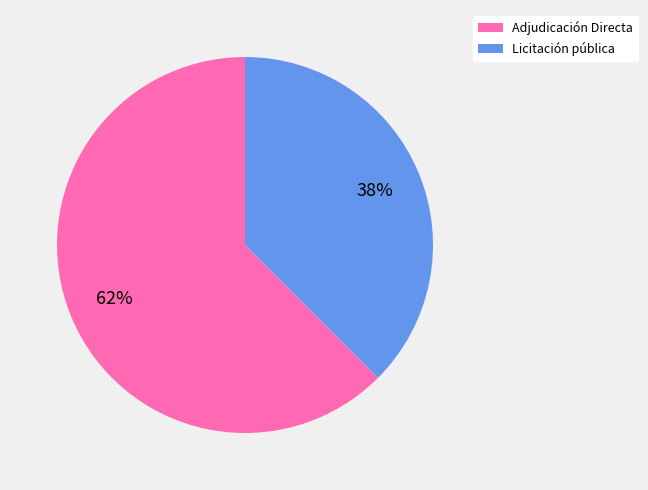

How many slices are in this pie chart?

2